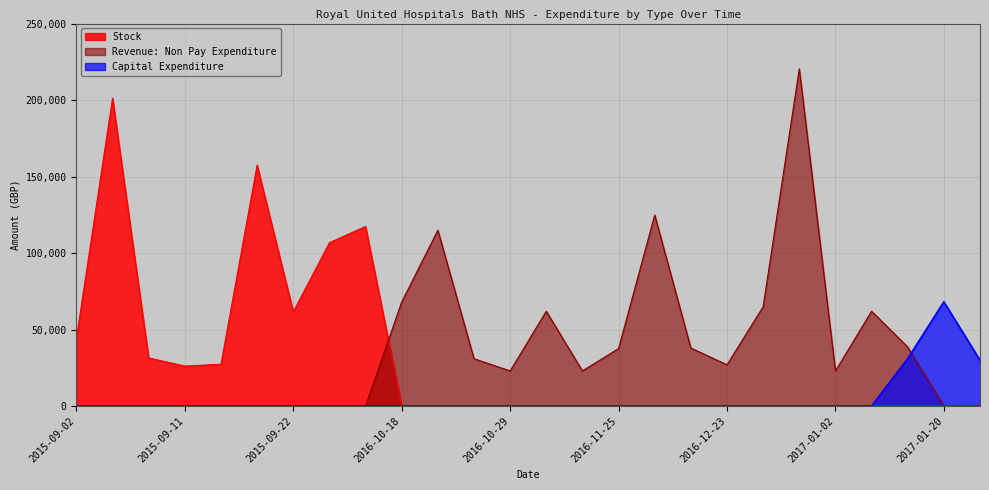

How many interior local valleys does the Revenue: Non Pay Expenditure series have?

4